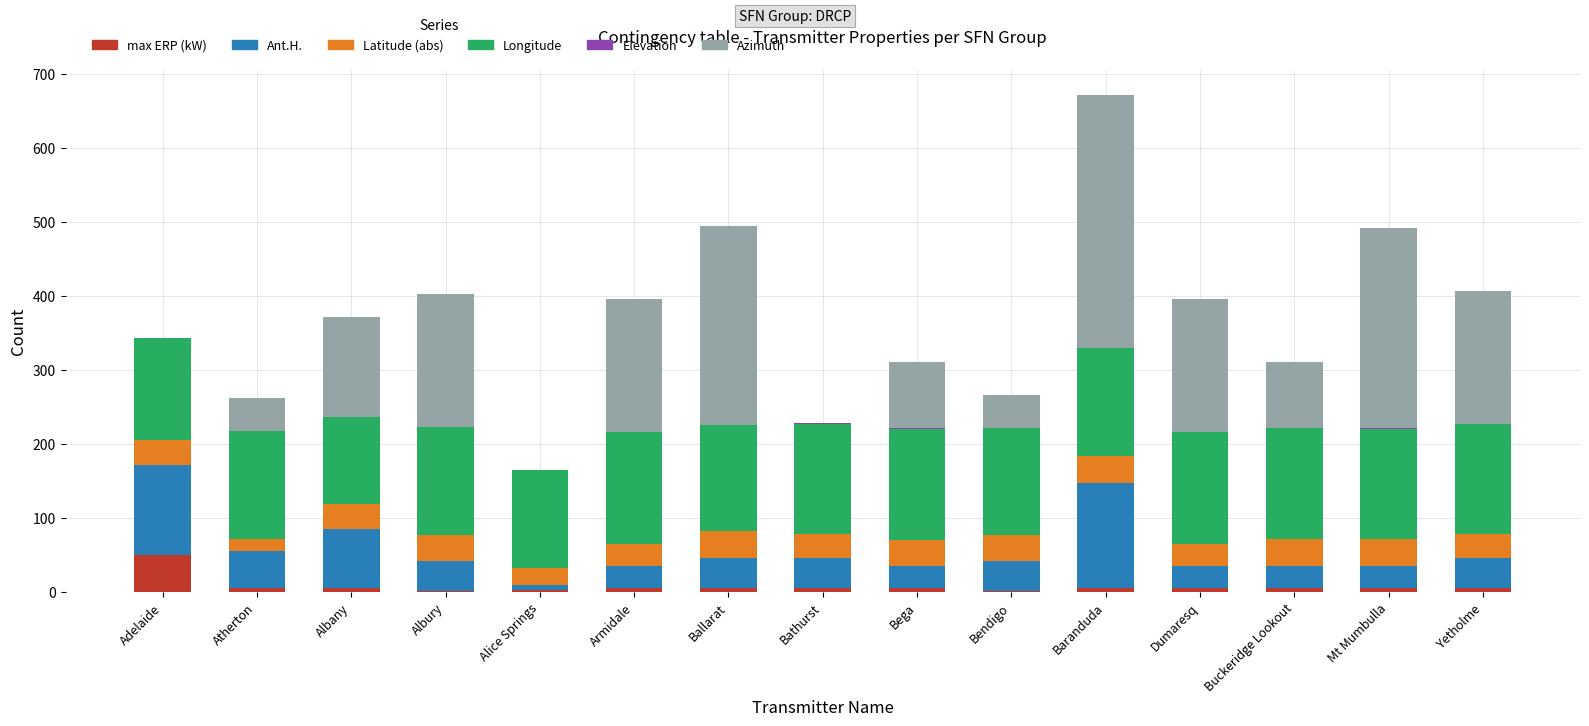

What is the sum of the max ERP (kW) values at Adelaide and Yetholme?

55